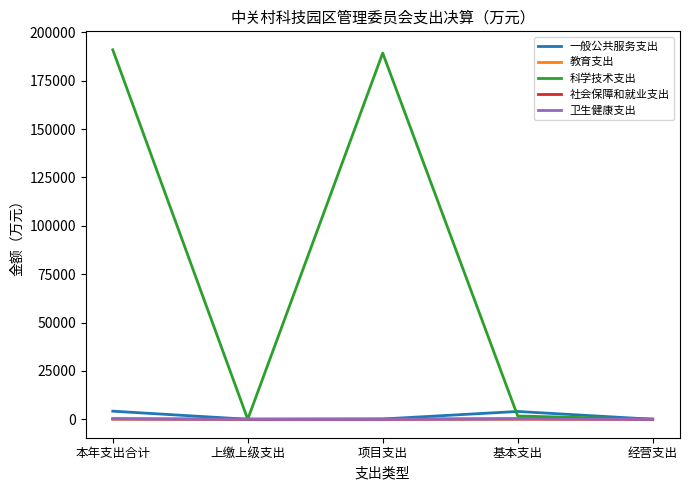

Is it true that 卫生健康支出 equals 0.0 at 上缴上级支出?

True